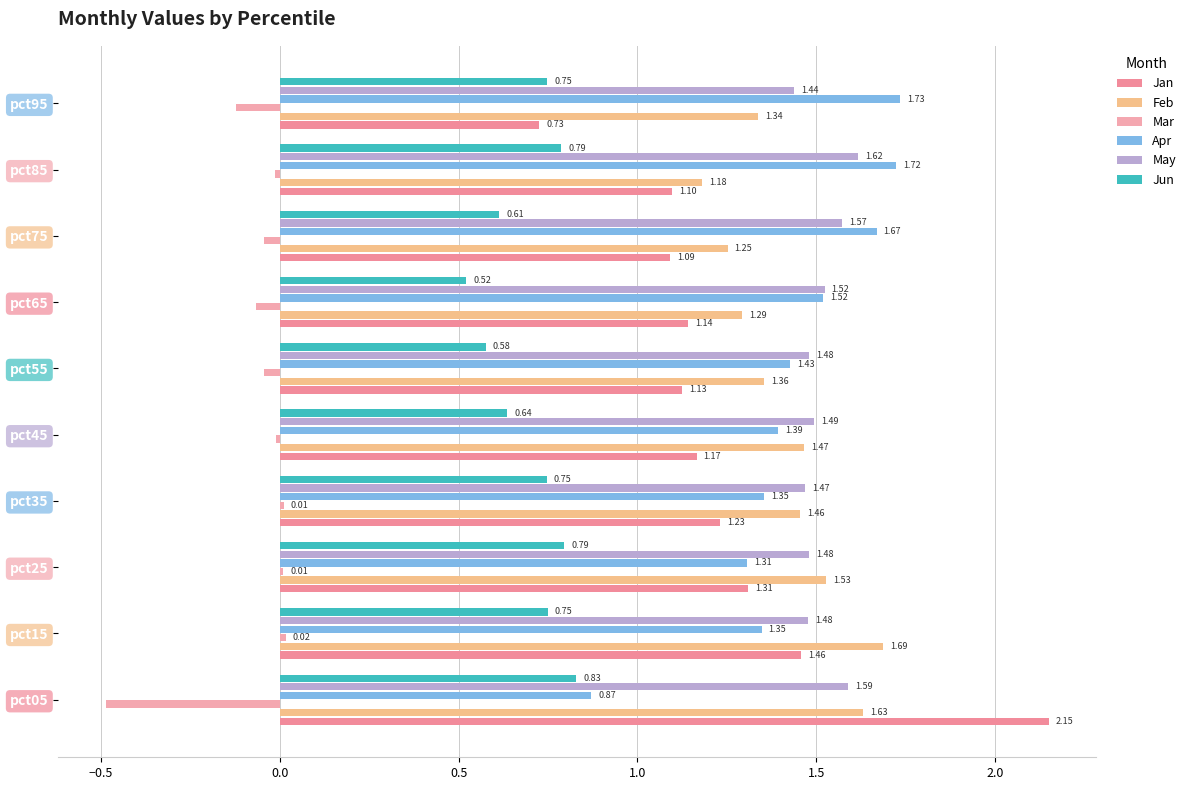

At which label is May closest to 1?

pct95